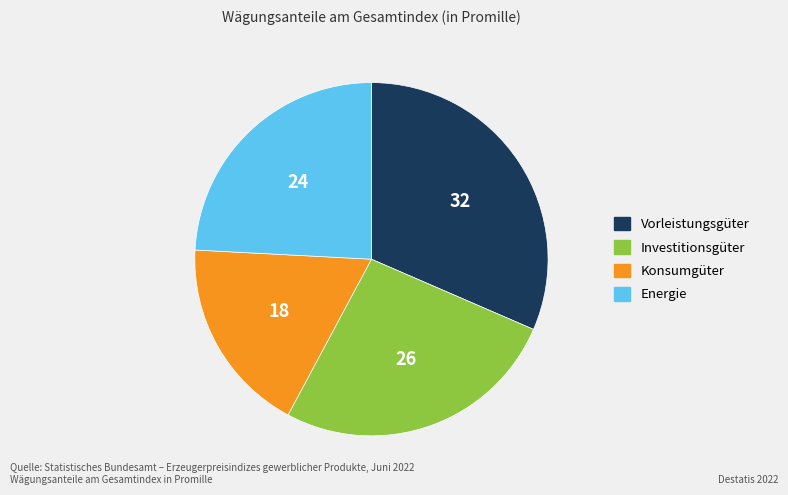

Is it true that Energie is 37% of the pie?

False